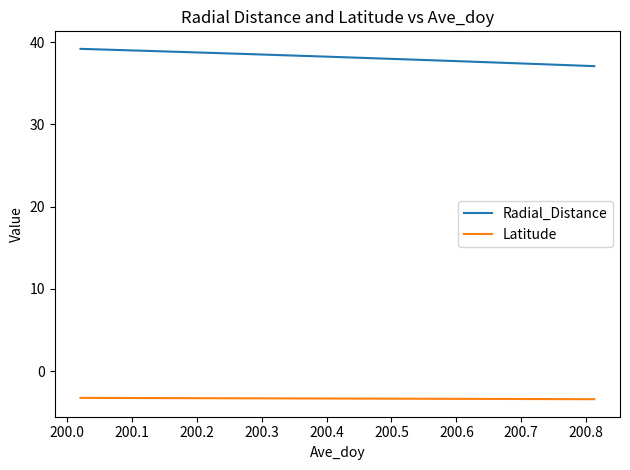

What is the lowest value of the Latitude series?

-3.4